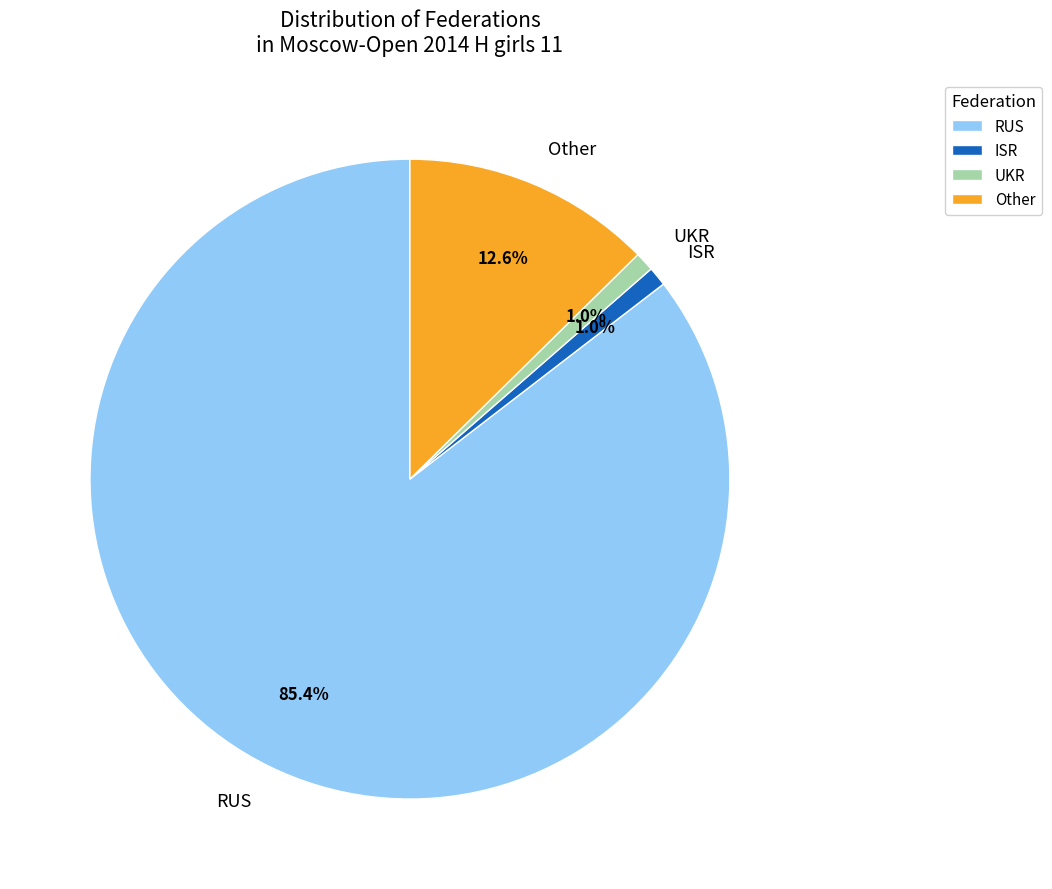

Which category has the biggest portion of the pie?

RUS